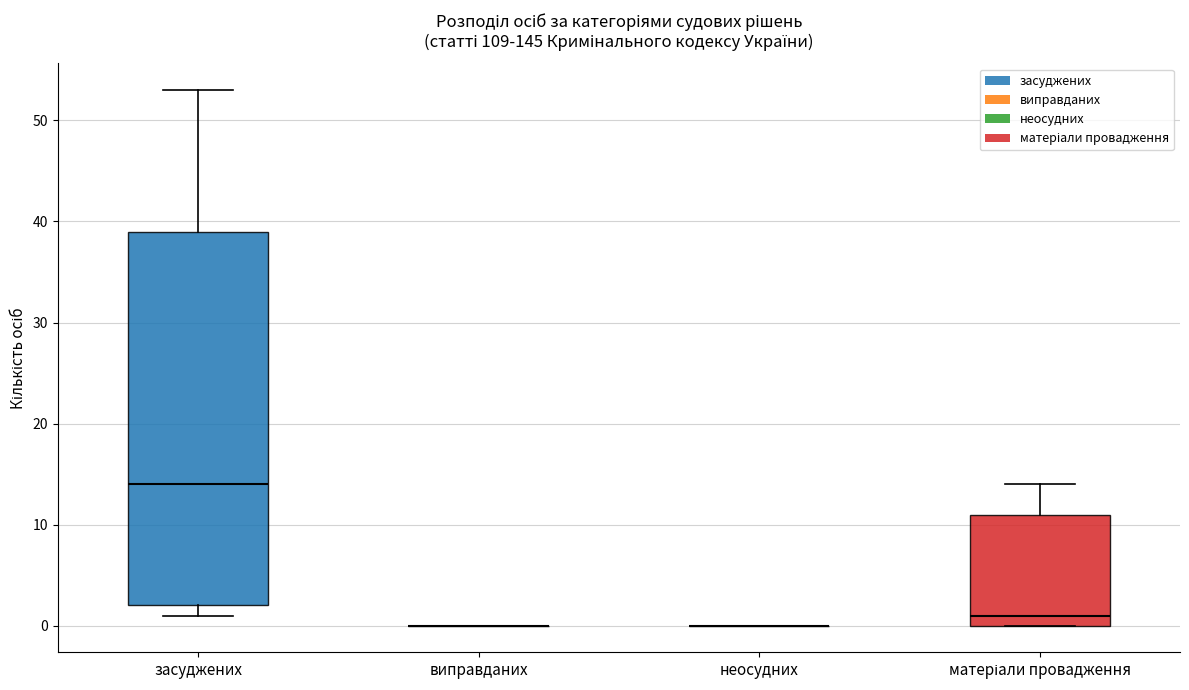

Reading left to right, transcribe this box plot: for each box, give where its median line is, the range the box spans, and where its two whiskers end, as read against the y-axis. The values are not printed on the chart, so give them approximately, as read against the axis.

засуджених: median 14, box 2 to 39, whiskers 1 to 53
виправданих: box collapsed to a line at 0, whiskers 0 to 0
неосудних: box collapsed to a line at 0, whiskers 0 to 0
матеріали провадження: median 1, box 0 to 11, whiskers 0 to 14